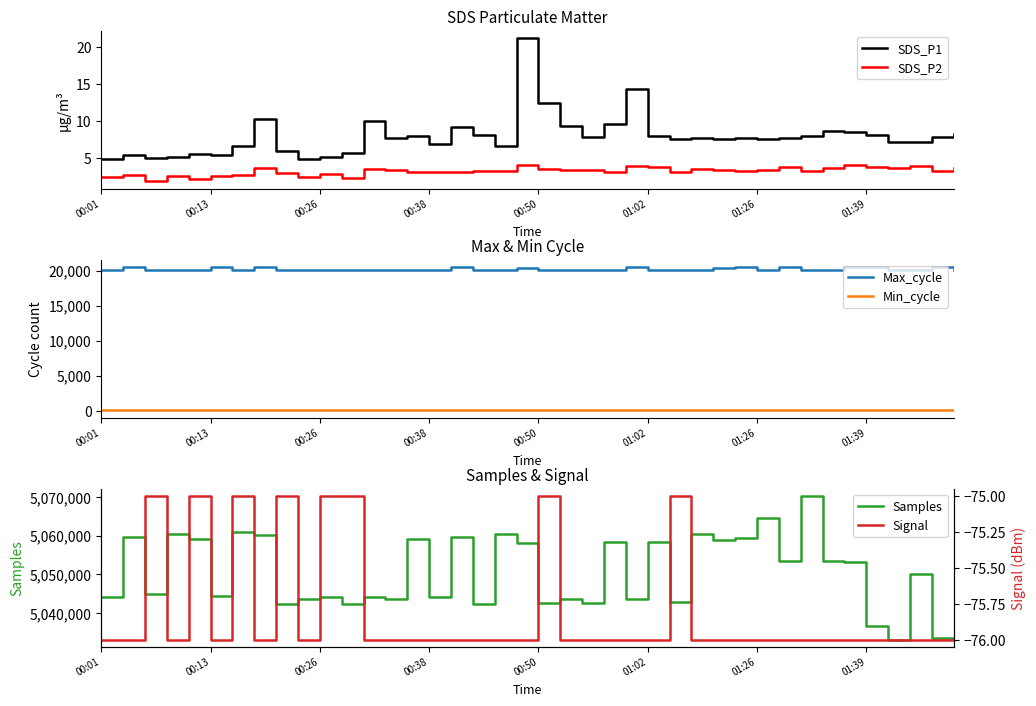

The value of Signal at 28 is -76.0. True or false?

True